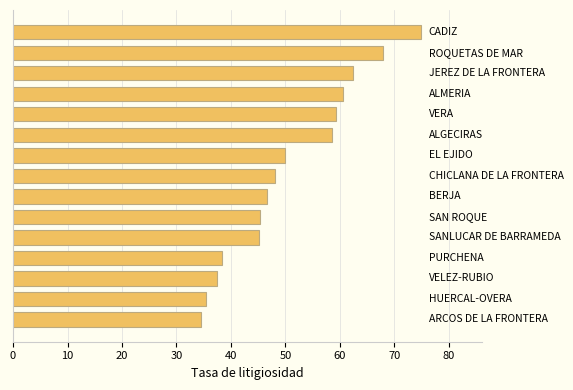

Does the chart contain any negative values?

No